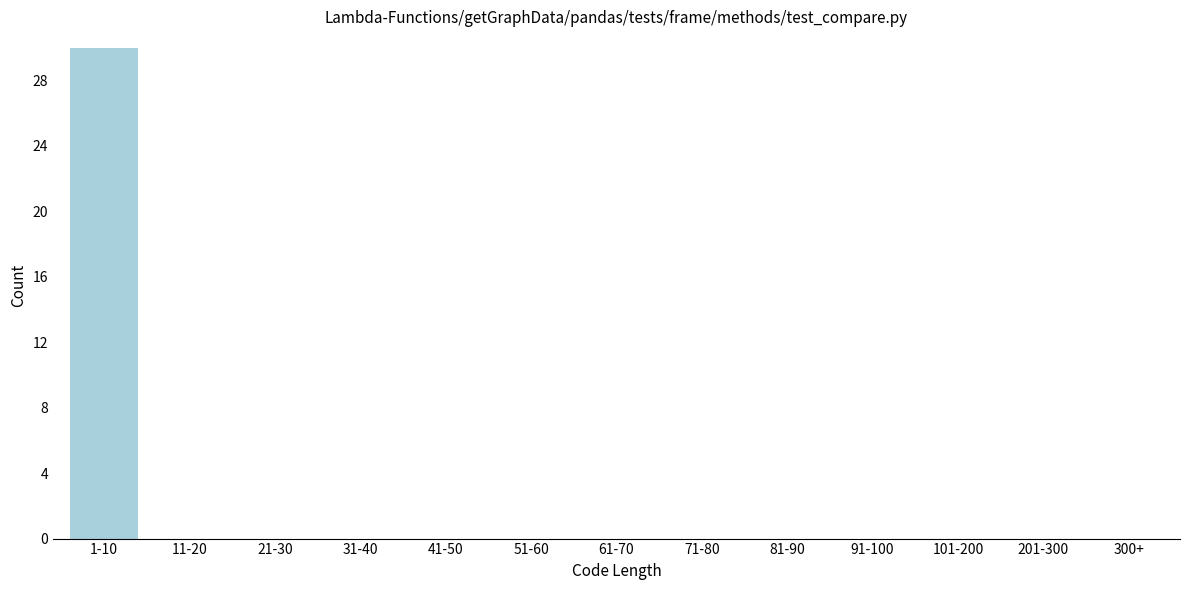

Reading left to right, extract all data points from this chart.

1-10=30	11-20=0	21-30=0	31-40=0	41-50=0	51-60=0	61-70=0	71-80=0	81-90=0	91-100=0	101-200=0	201-300=0	300+=0